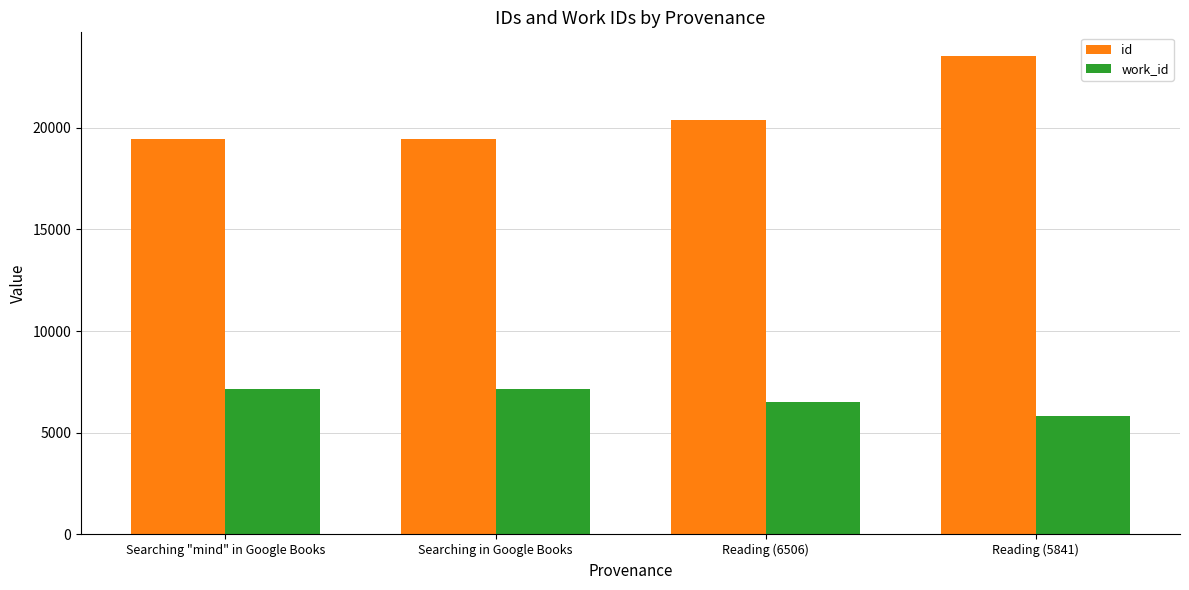

Which series has the largest range (max minus min)?

id